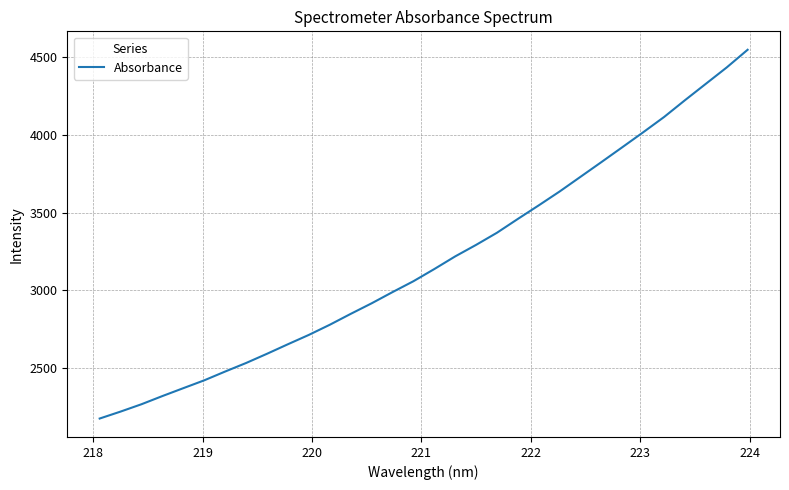

What is the difference between the maximum and minimum values?

2371.6